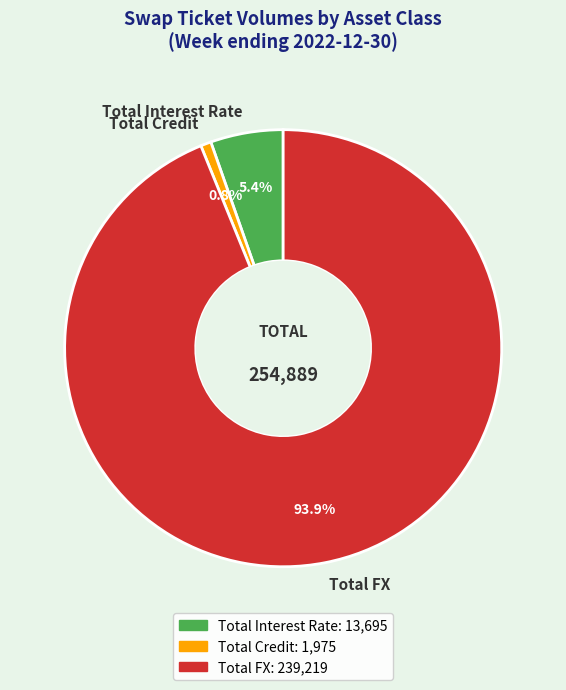

What is the ratio of the value at Total Interest Rate to the value at Total FX?

0.1